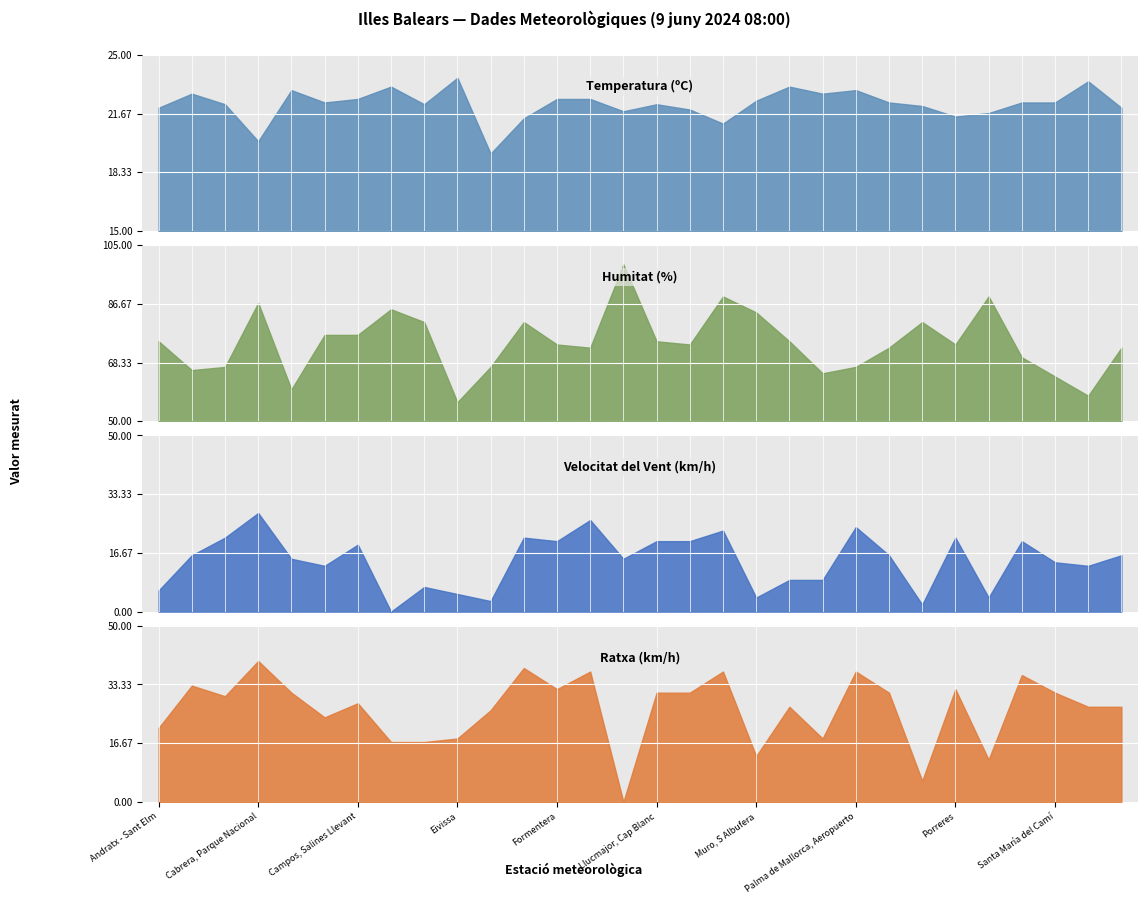

What is the difference between the highest and lowest values at 8?

74.0